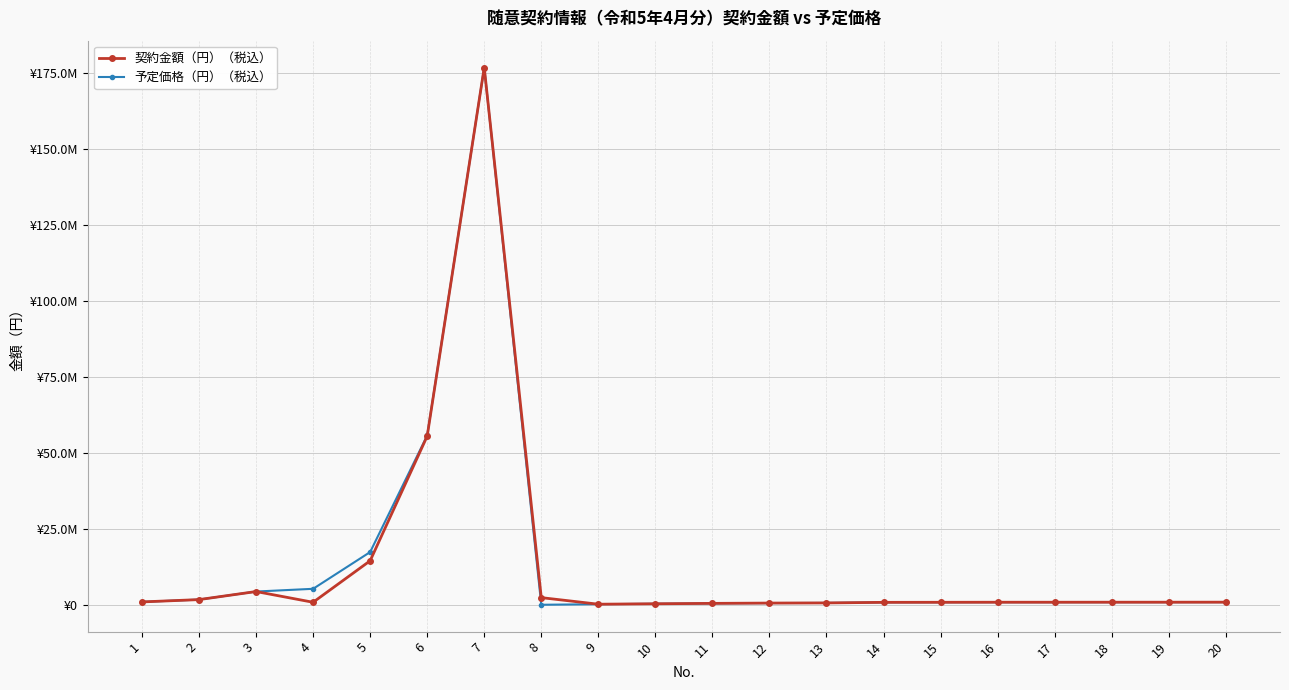

What are all the series names shown in the legend?

契約金額（円）（税込）, 予定価格（円）（税込）